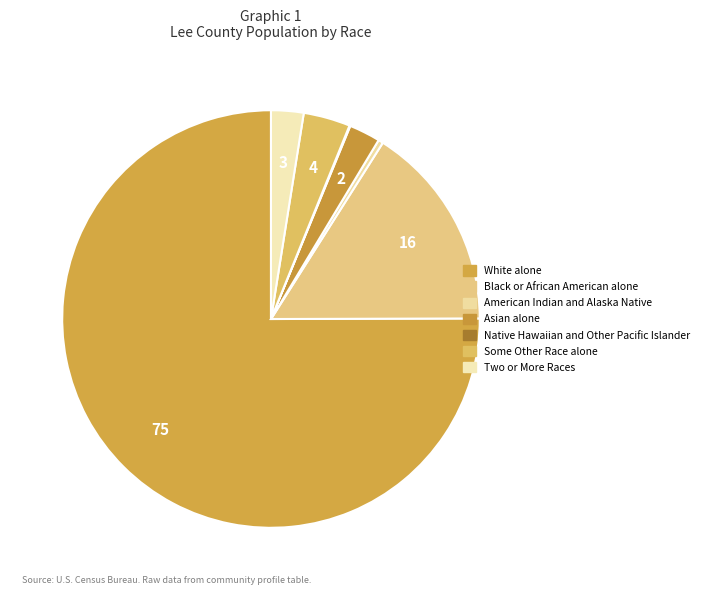

Which slice is the smallest?

Native Hawaiian and Other Pacific Islander